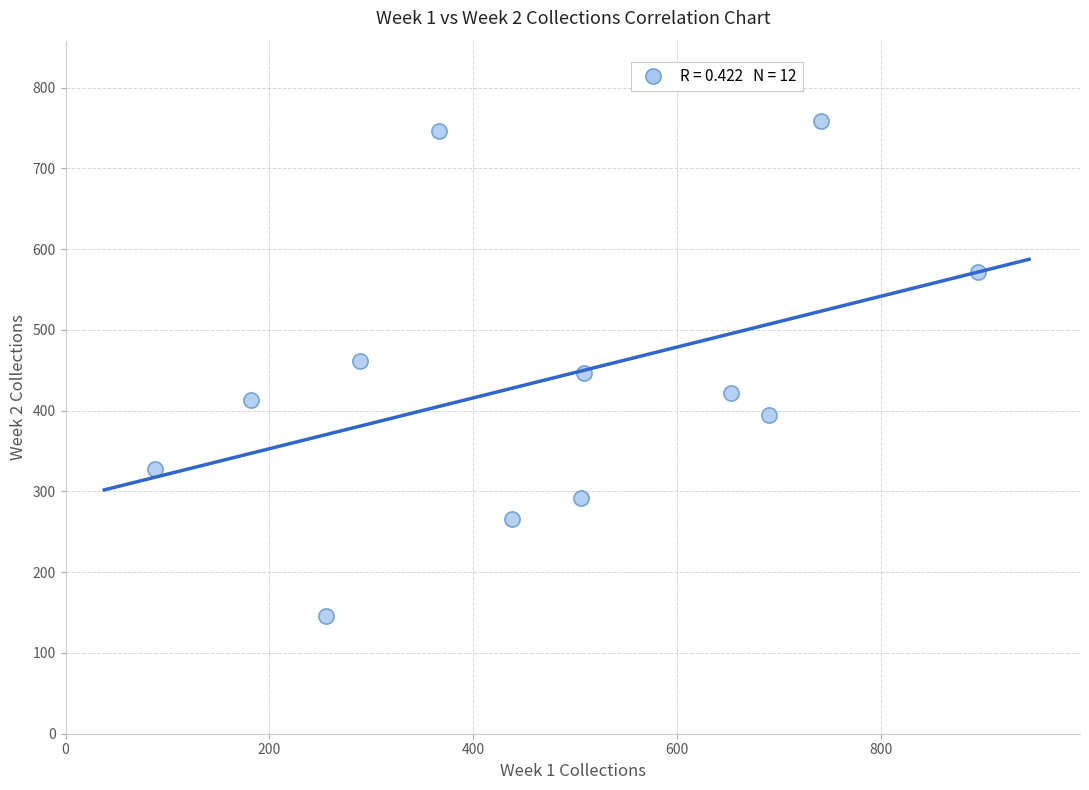

What is the average X value?

468